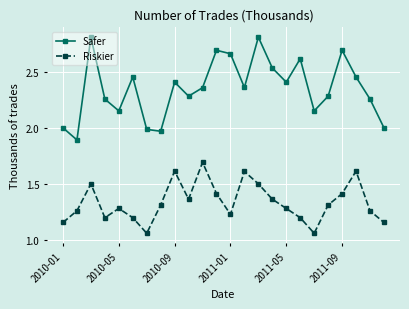

Is this an area chart (filled region under the line)?

No